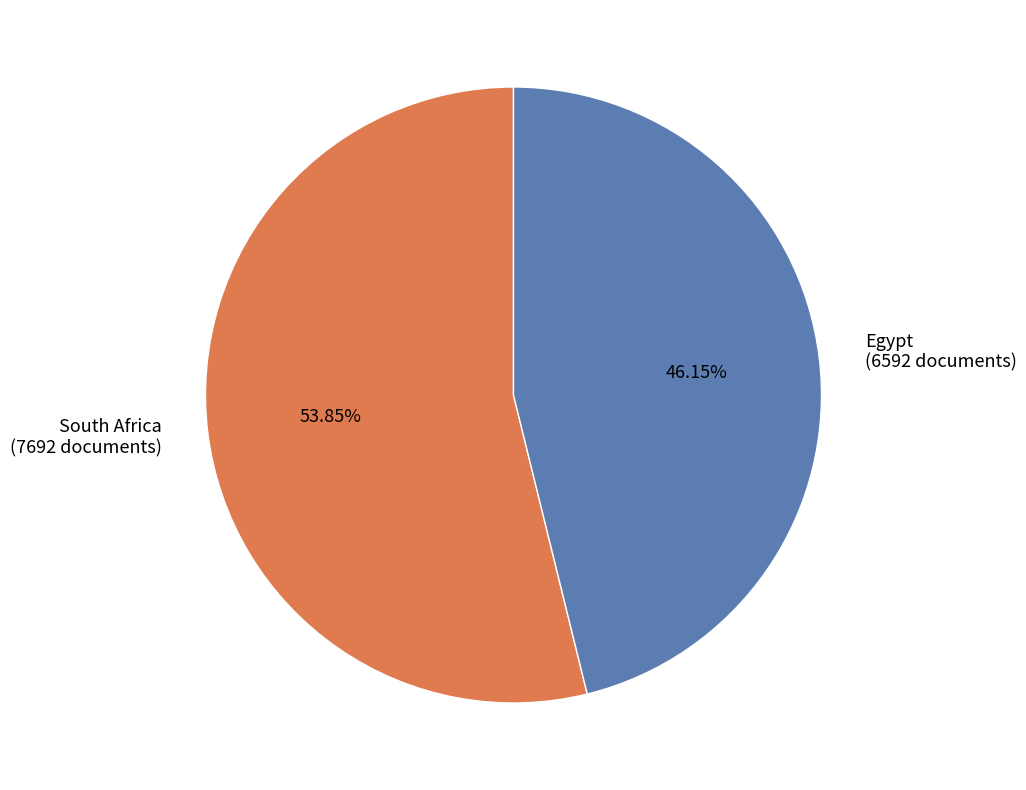

Does Egypt account for over 50% of the chart?

No